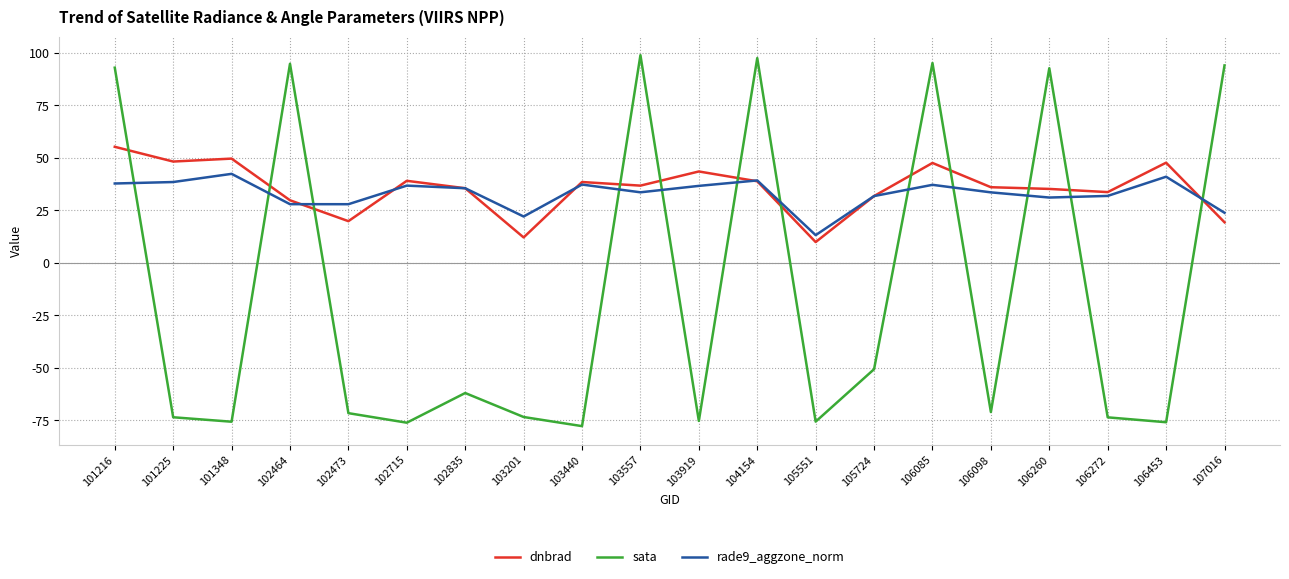

Which series changed the most between 103919 and 106272?

dnbrad